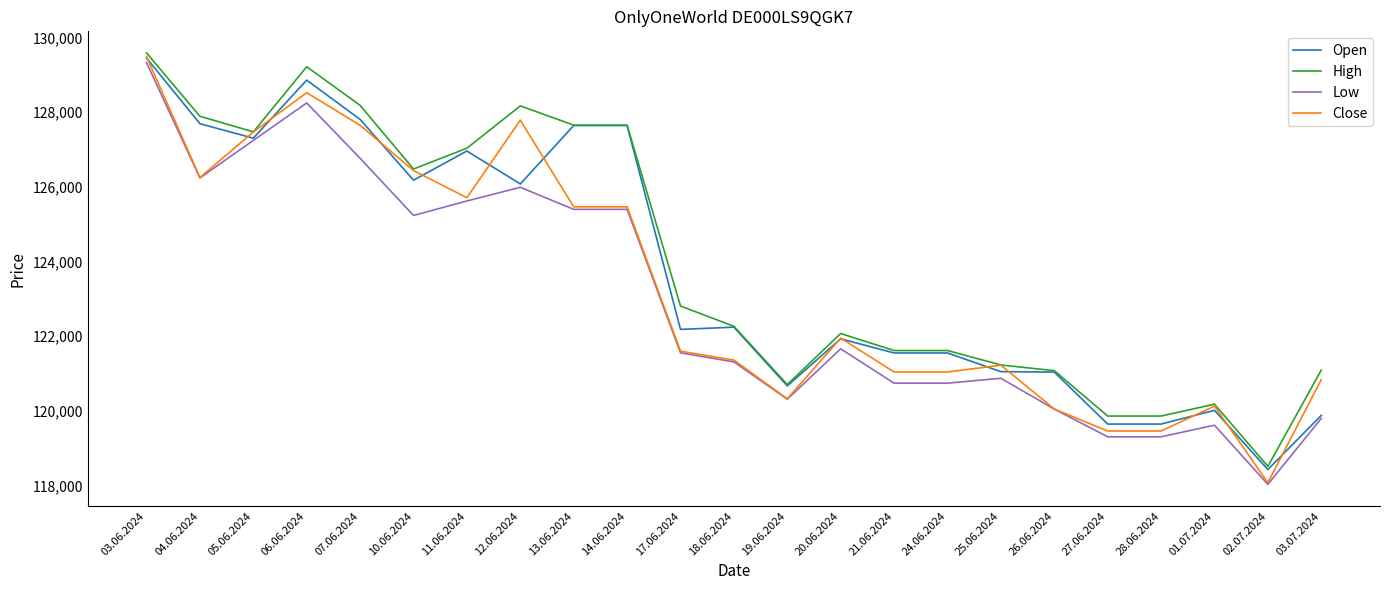

What is the greatest value displayed?

129587